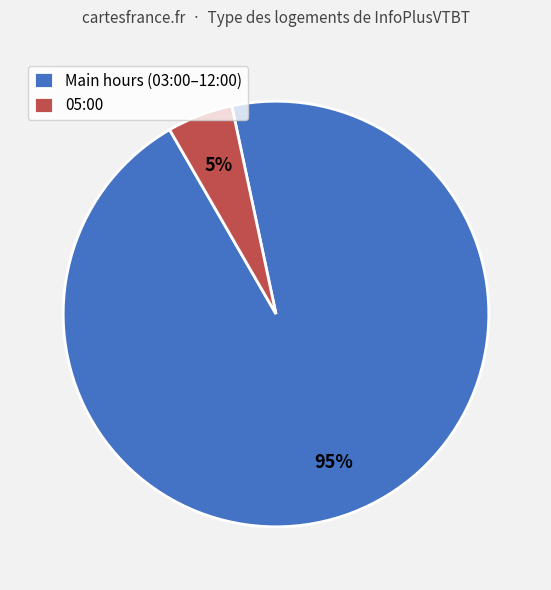

To the nearest percent, what is the difference between the largest and smallest slice percentages?

90%